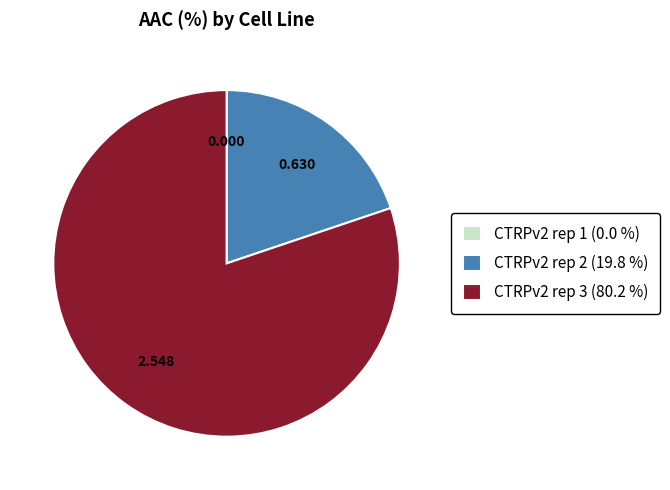

Is there any slice that represents more than half of the pie?

Yes